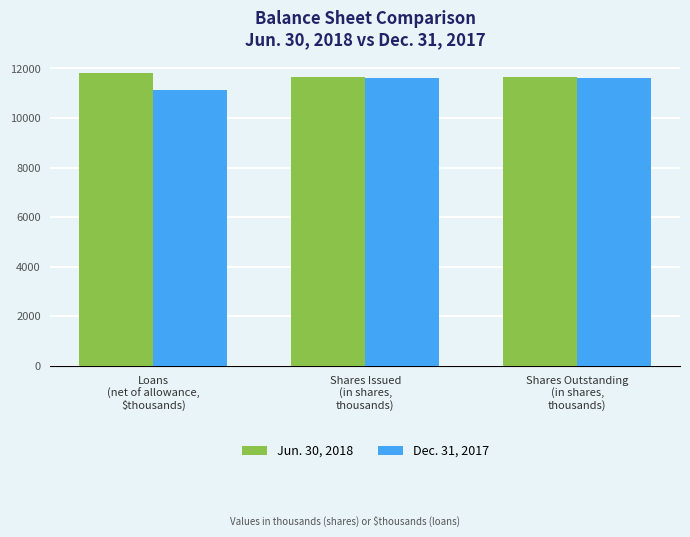

Reading right to left, transcribe all the data shown in this chart.

Jun. 30, 2018: 11662	11662	11807
Dec. 31, 2017: 11630	11630	11133